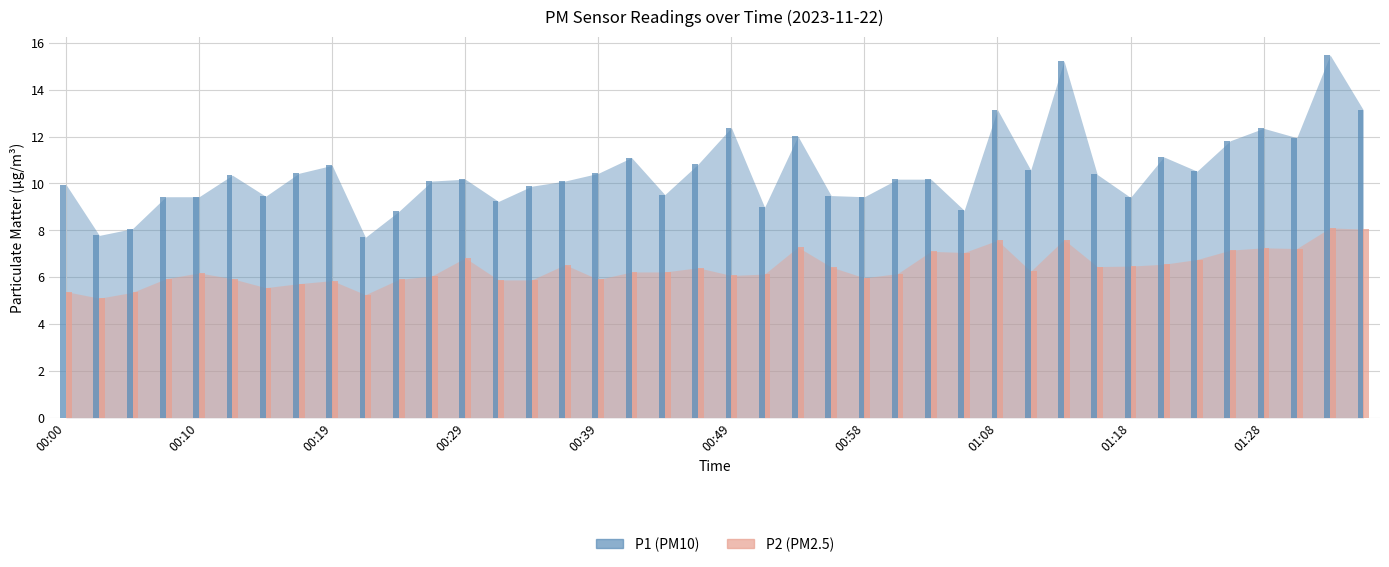

At which category is the sum across all series the highest?

01:32